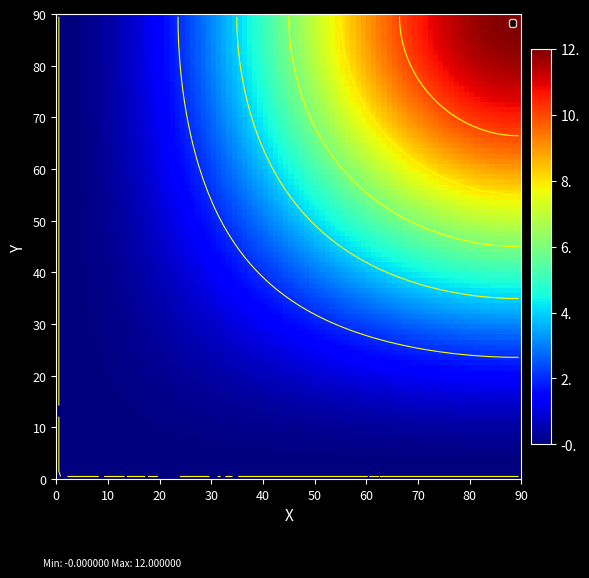

What is the spread (max minus min) of values at io_index?

12